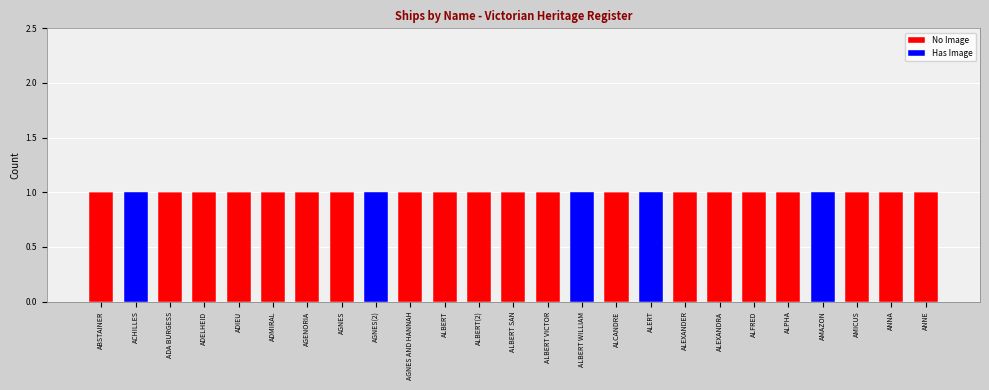

Is it true that No Image equals 0 at ACHILLES?

True